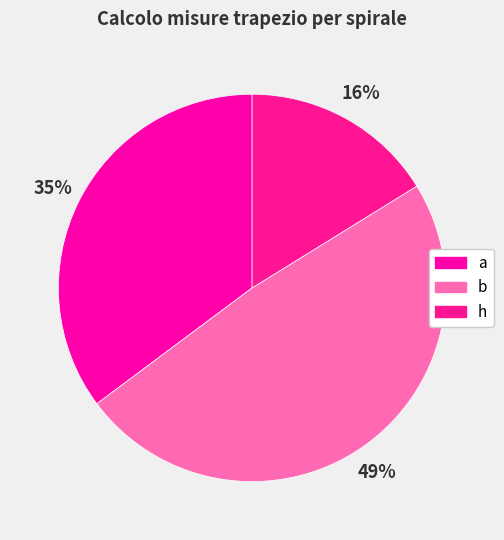

How much of the chart is everything except b?

51.4%